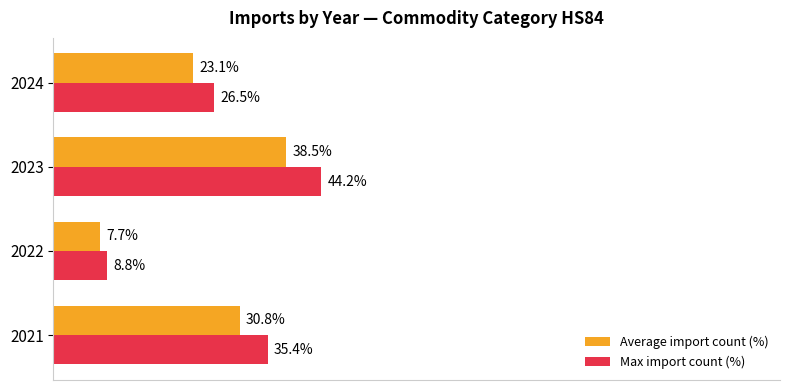

Which series changed the most between 2022 and 2023?

Max import count (%)